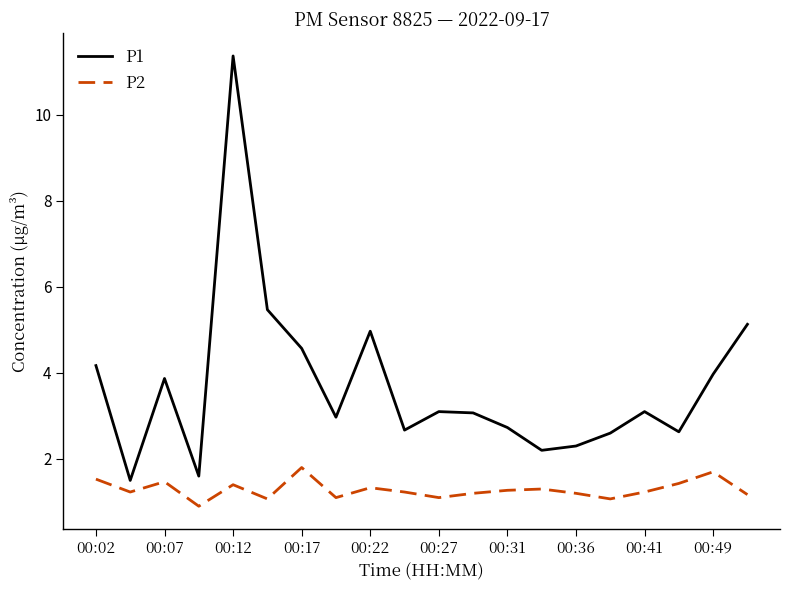

True or false: P2 and P1 intersect in this chart.

False